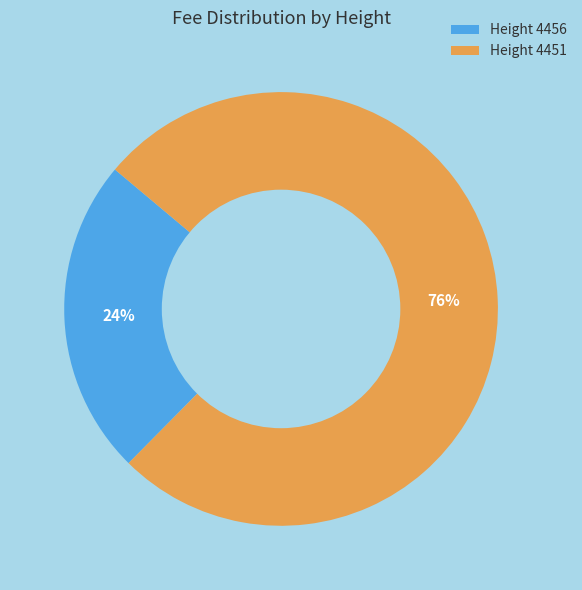

Rank the categories by value from lowest to highest.

Height 4456, Height 4451